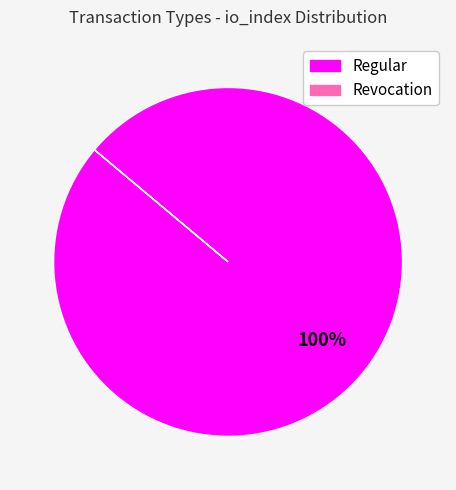

To the nearest percent, what portion does Regular represent?

100%